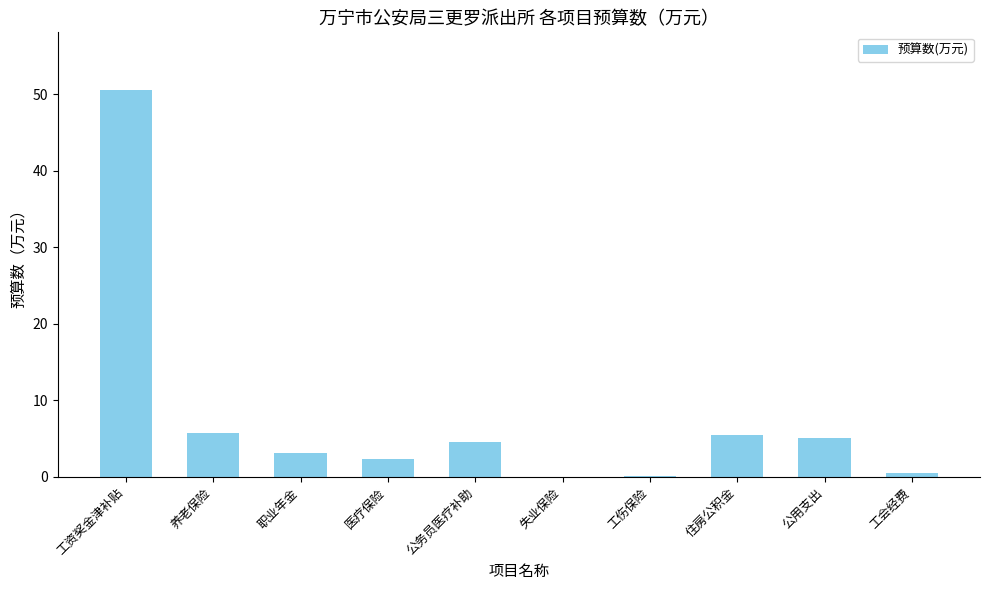

Read the value at 工伤保险.

0.1